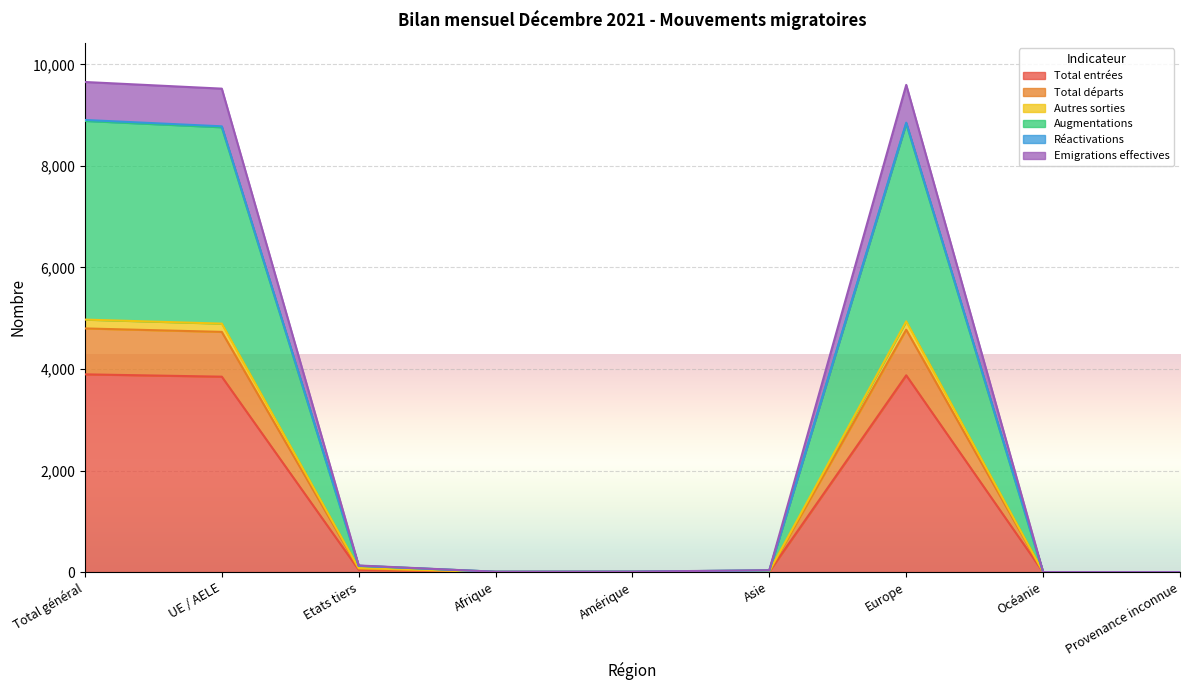

Which series changed the most between UE / AELE and Amérique?

Augmentations